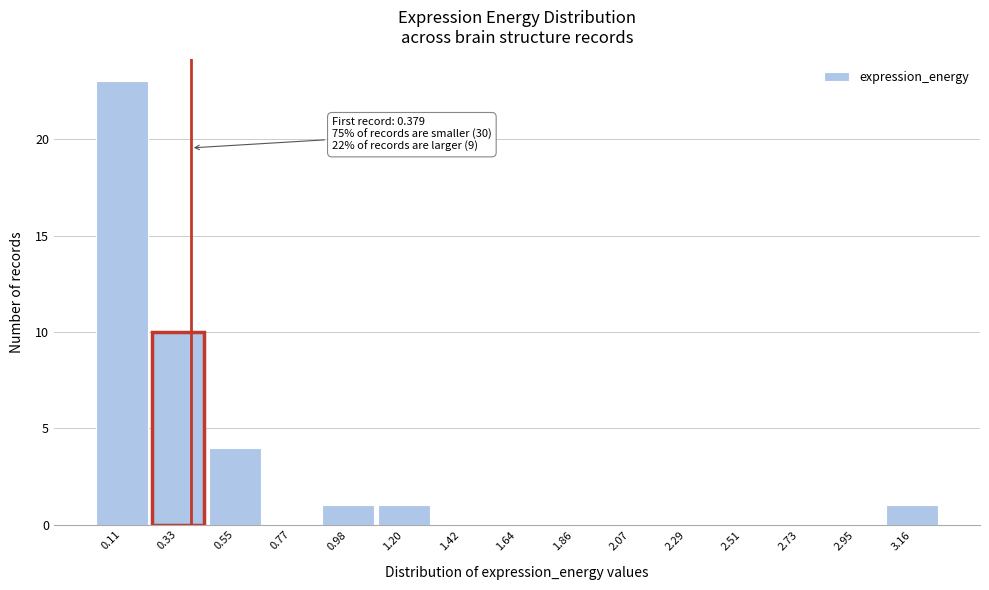

Over which range of the x-axis is the bar tallest?

0.00 to 0.20